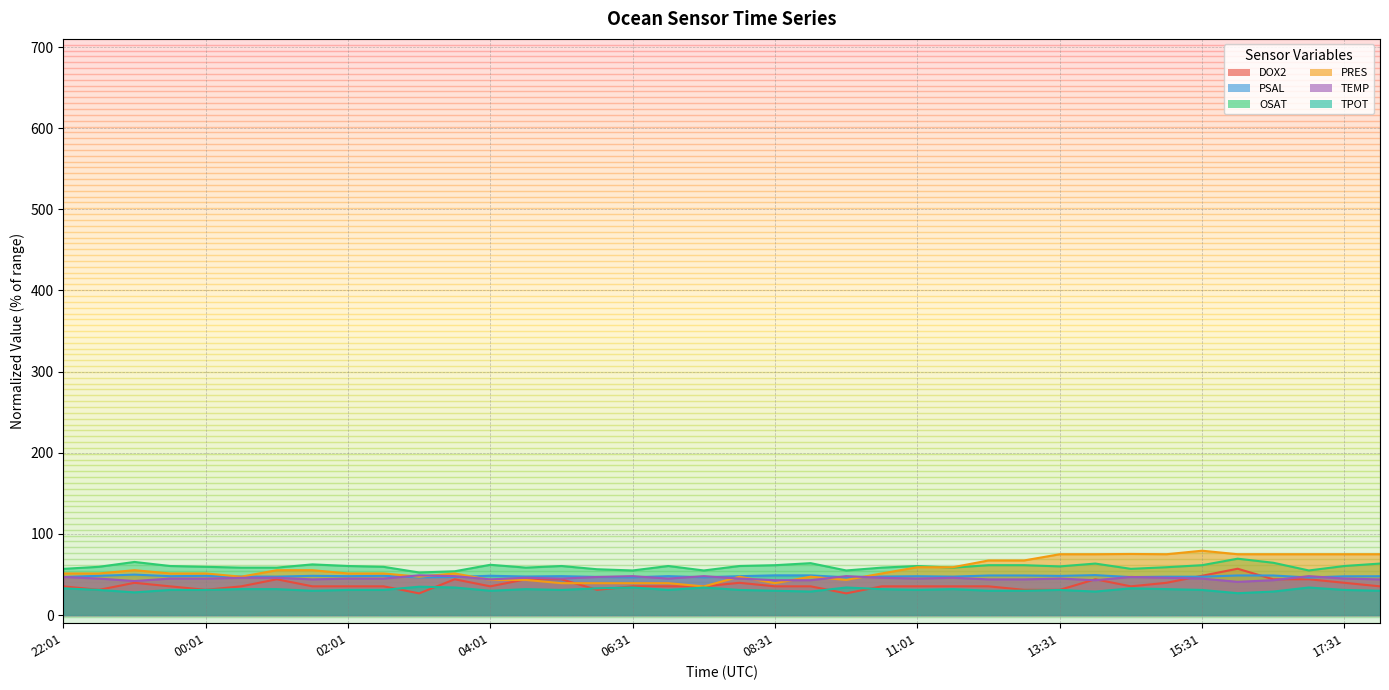

True or false: TPOT and TEMP intersect in this chart.

False